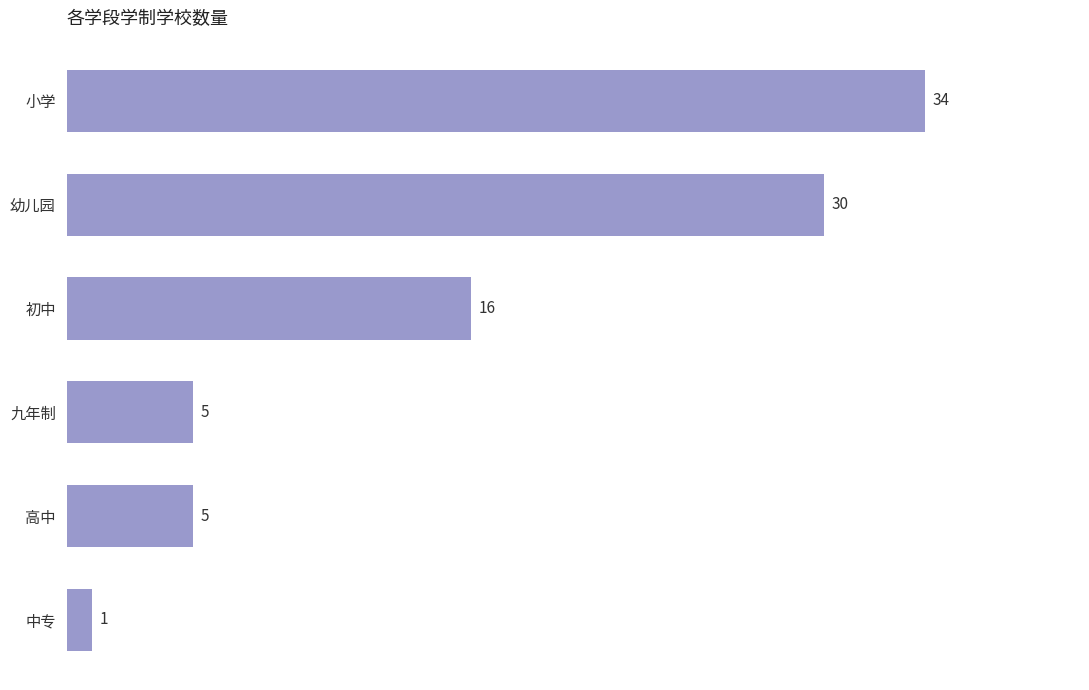

How many bars are there in total?

6